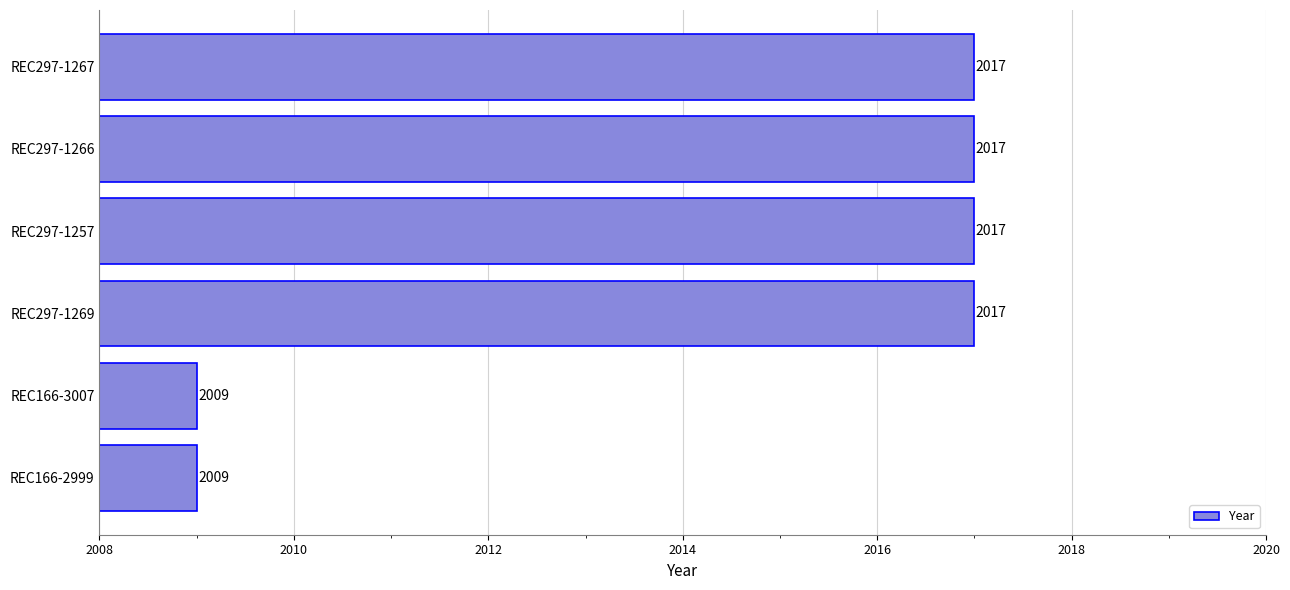

Reading bottom to top, transcribe all the data shown in this chart.

2009	2009	2017	2017	2017	2017